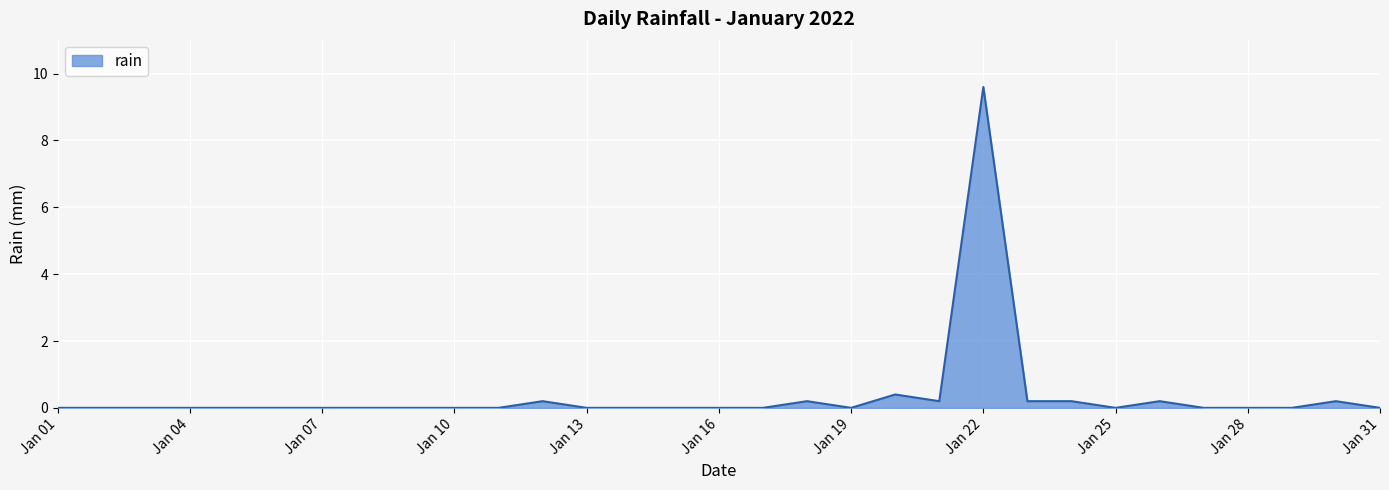

Does the chart display data point markers on the line(s)?

No